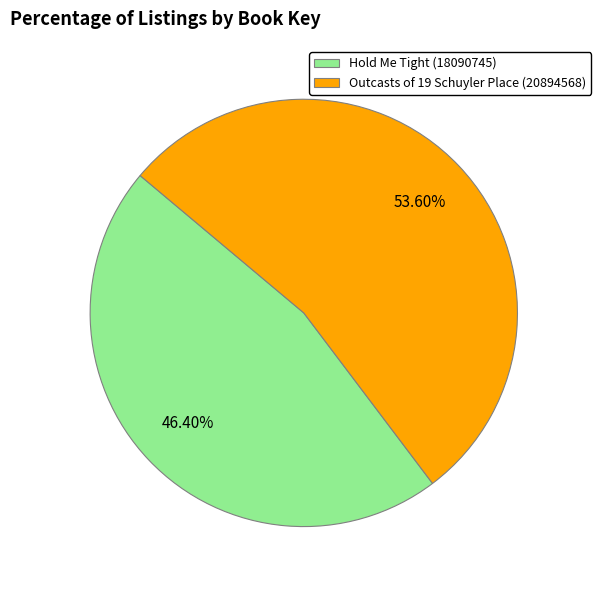

Which slice is the smallest?

Hold Me Tight (18090745)